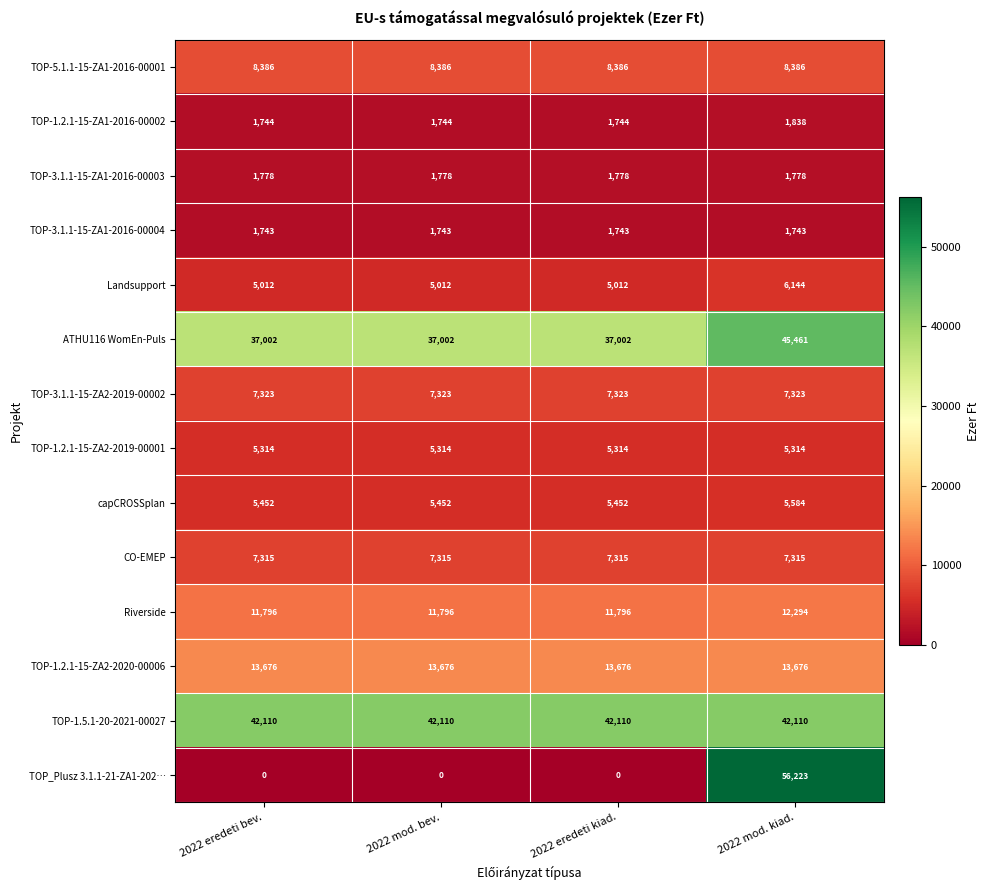

The value of TOP-5.1.1-15-ZA1-2016-00001 at 2022 eredeti bev. is 3189. True or false?

False